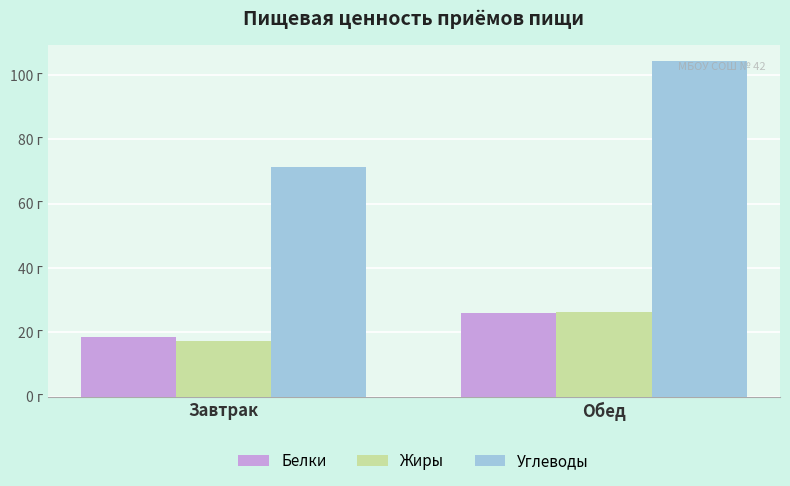

What is the difference between the Жиры values at Обед and Завтрак?

8.9